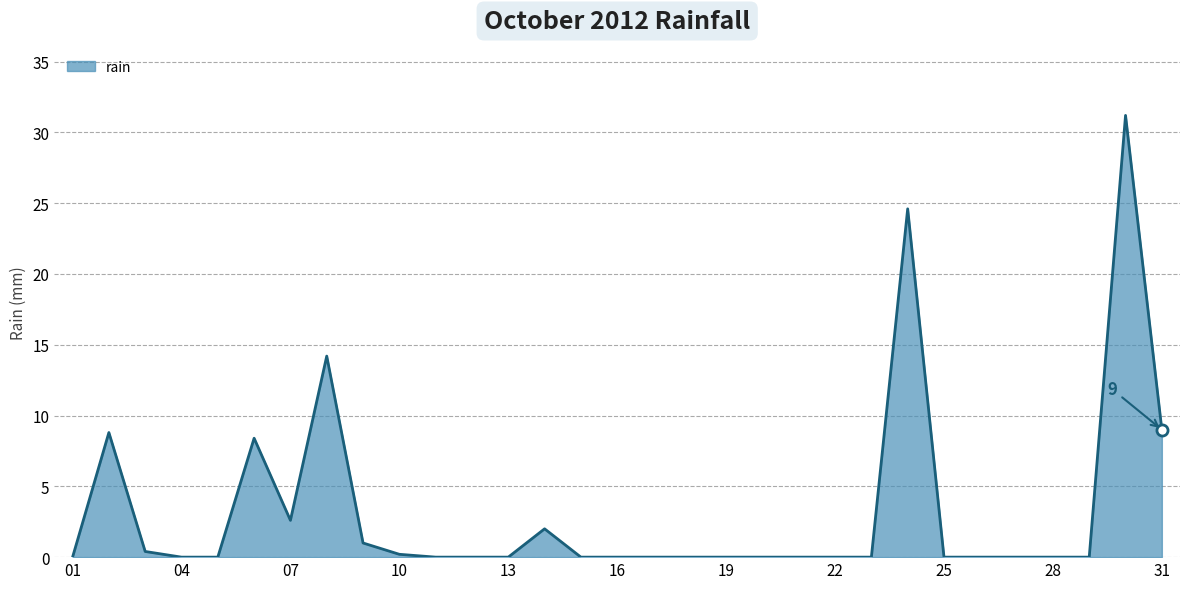

What is the maximum value shown in the chart?

31.2